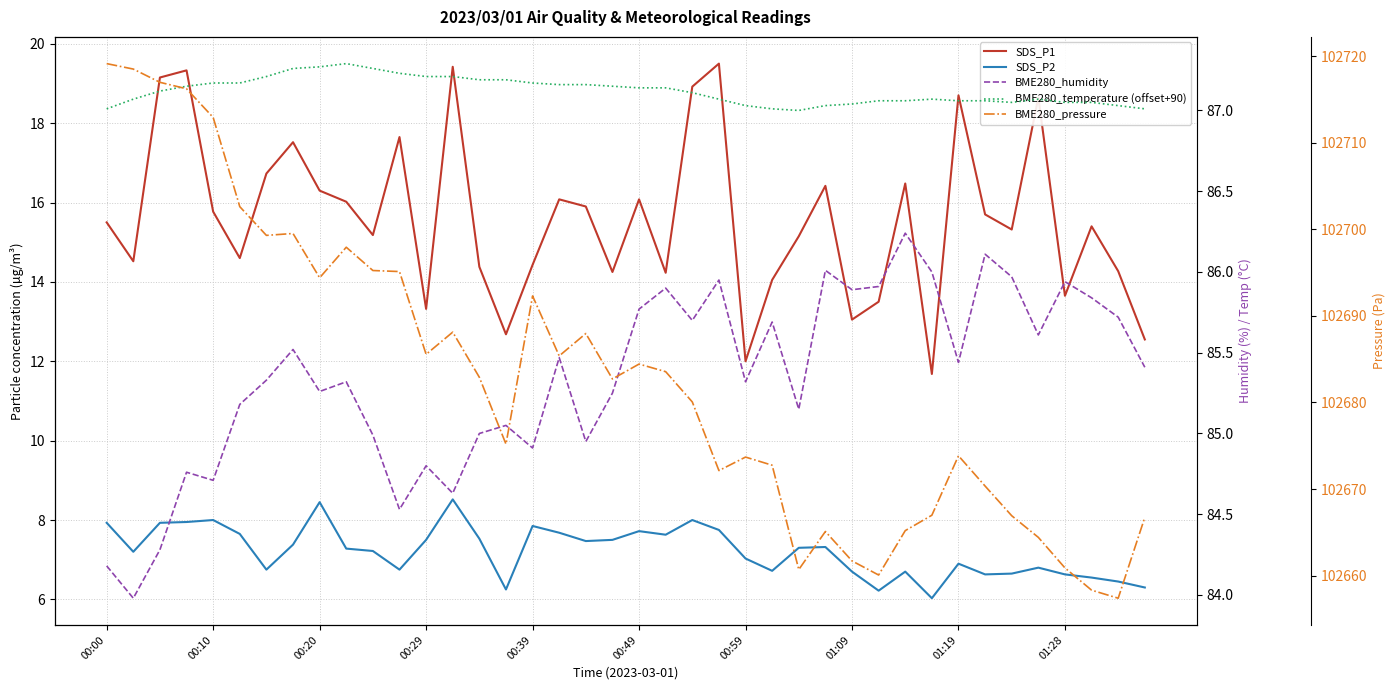

Which series has the largest total across all categories?

BME280_pressure